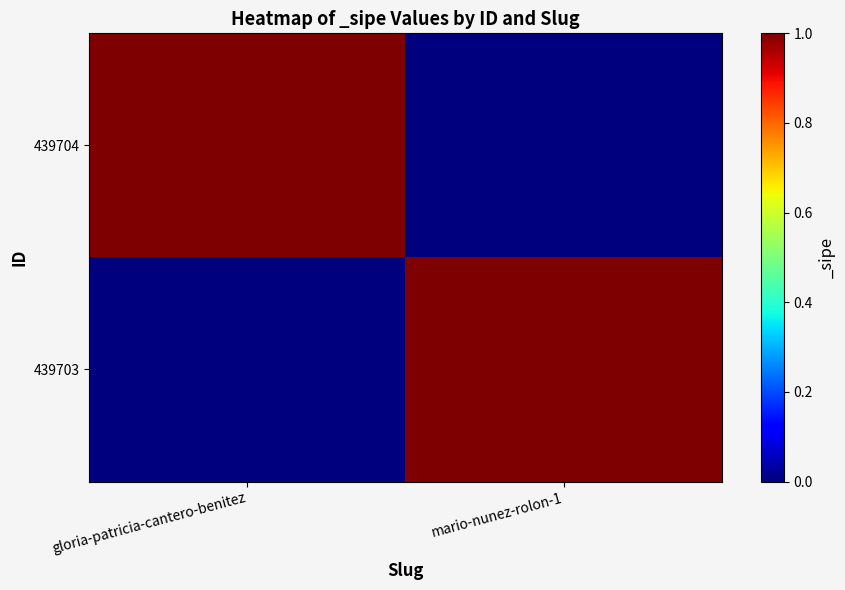

At which category is the sum across all series the highest?

gloria-patricia-cantero-benitez